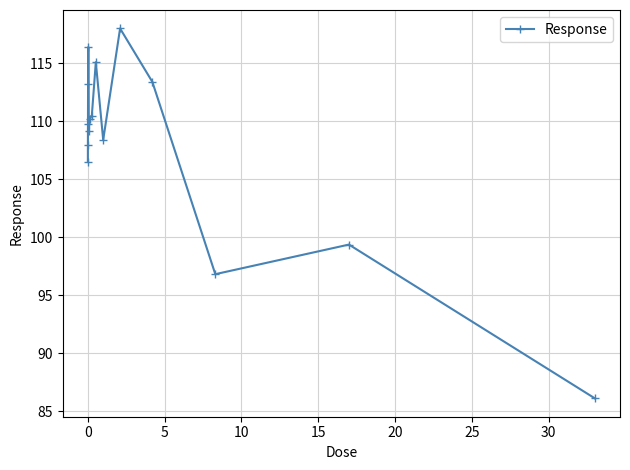

What is the value of the 10th point from the left?

108.4